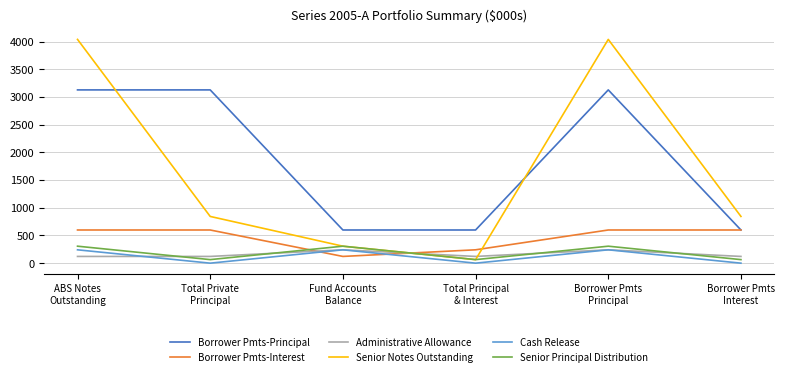

How many lines are shown in the chart?

6